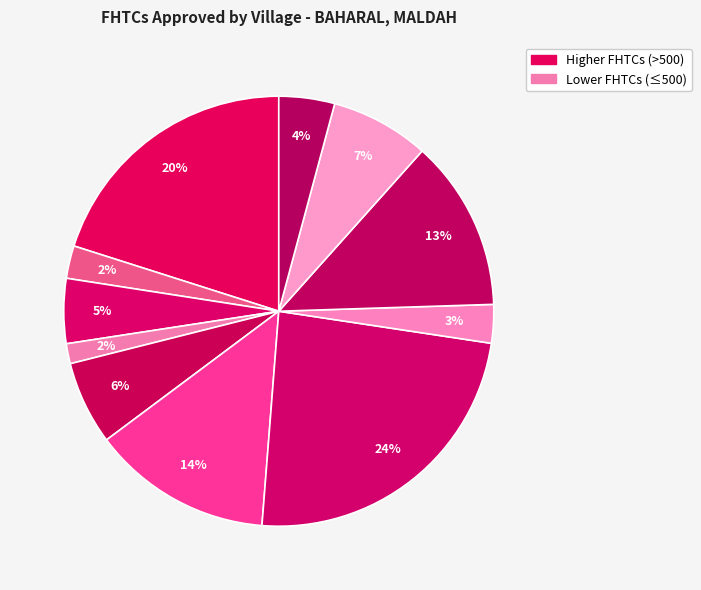

Count the number of slices in the pie.

11